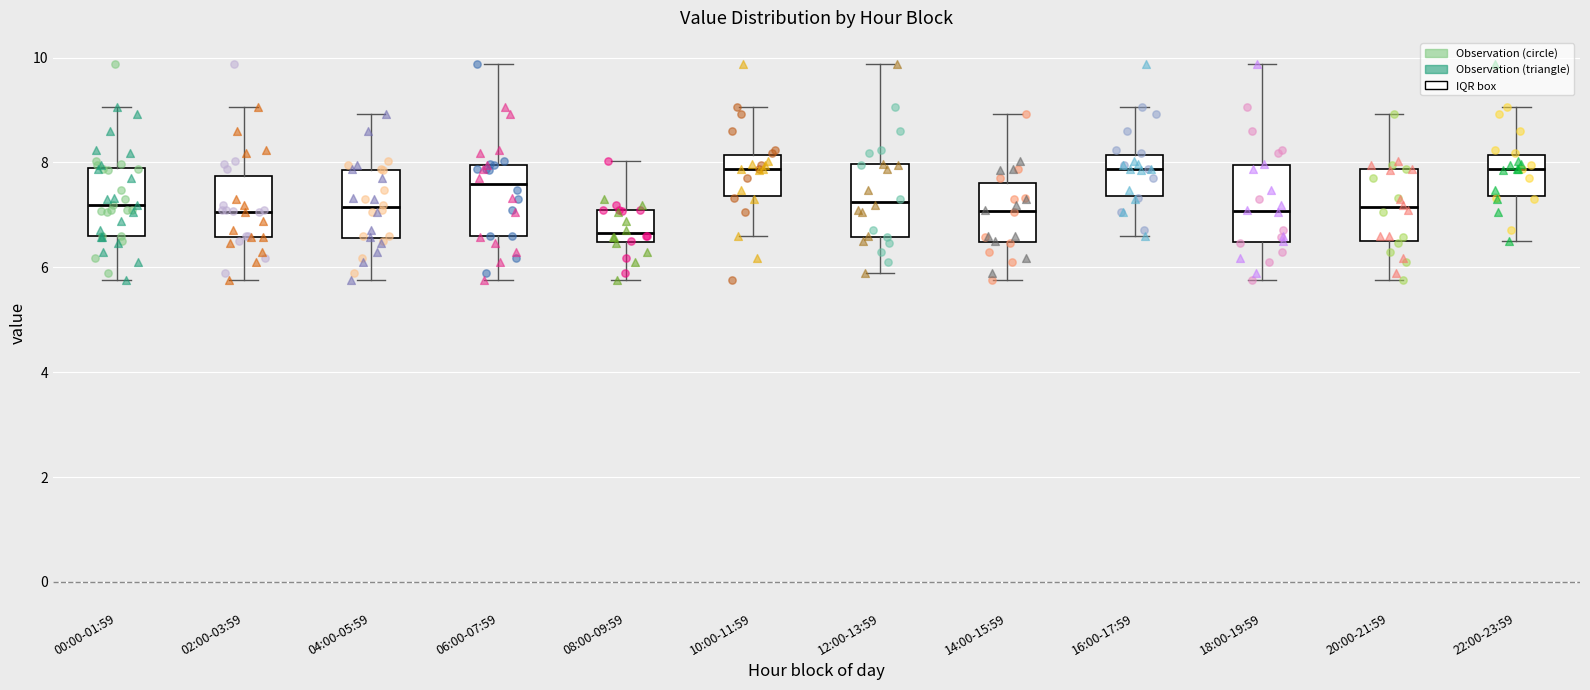

Reading left to right, transcribe this box plot: for each box, give where its median line is, the range the box spans, and where its two whiskers end, as read against the y-axis. The values are not printed on the chart, so give them approximately, as read against the axis.

00:00-01:59: median 7.2, box 6.6 to 7.8, whiskers 5.8 to 9.0
02:00-03:59: median 7.0, box 6.6 to 7.8, whiskers 5.8 to 9.0
04:00-05:59: median 7.2, box 6.6 to 7.8, whiskers 5.8 to 9.0
06:00-07:59: median 7.6, box 6.6 to 8.0, whiskers 5.8 to 9.8
08:00-09:59: median 6.6, box 6.4 to 7.2, whiskers 5.8 to 8.0
10:00-11:59: median 7.8, box 7.4 to 8.2, whiskers 6.6 to 9.0
12:00-13:59: median 7.2, box 6.6 to 8.0, whiskers 6.0 to 9.8
14:00-15:59: median 7.0, box 6.4 to 7.6, whiskers 5.8 to 9.0
16:00-17:59: median 7.8, box 7.4 to 8.2, whiskers 6.6 to 9.0
18:00-19:59: median 7.0, box 6.4 to 8.0, whiskers 5.8 to 9.8
20:00-21:59: median 7.2, box 6.4 to 7.8, whiskers 5.8 to 9.0
22:00-23:59: median 7.8, box 7.4 to 8.2, whiskers 6.6 to 9.0